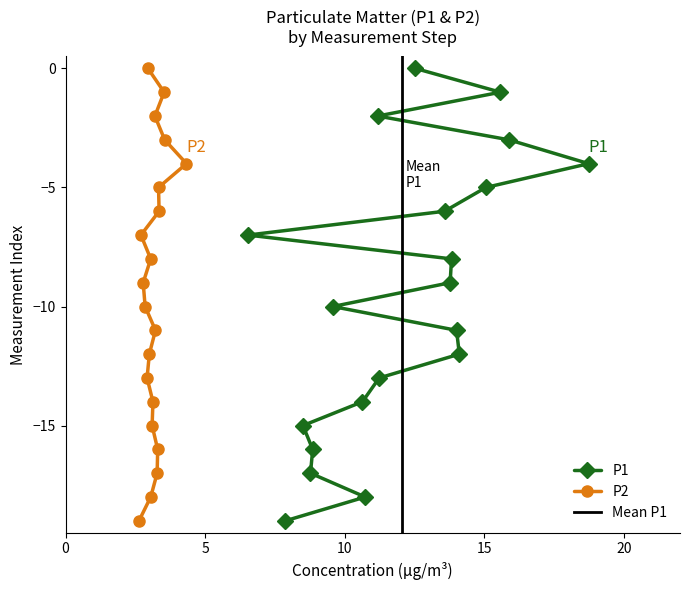

How many lines are shown in the chart?

2